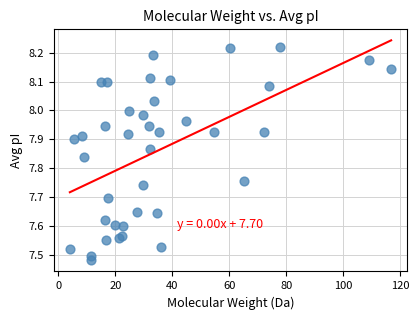

What is the range of X values (max minus min)?

112.7